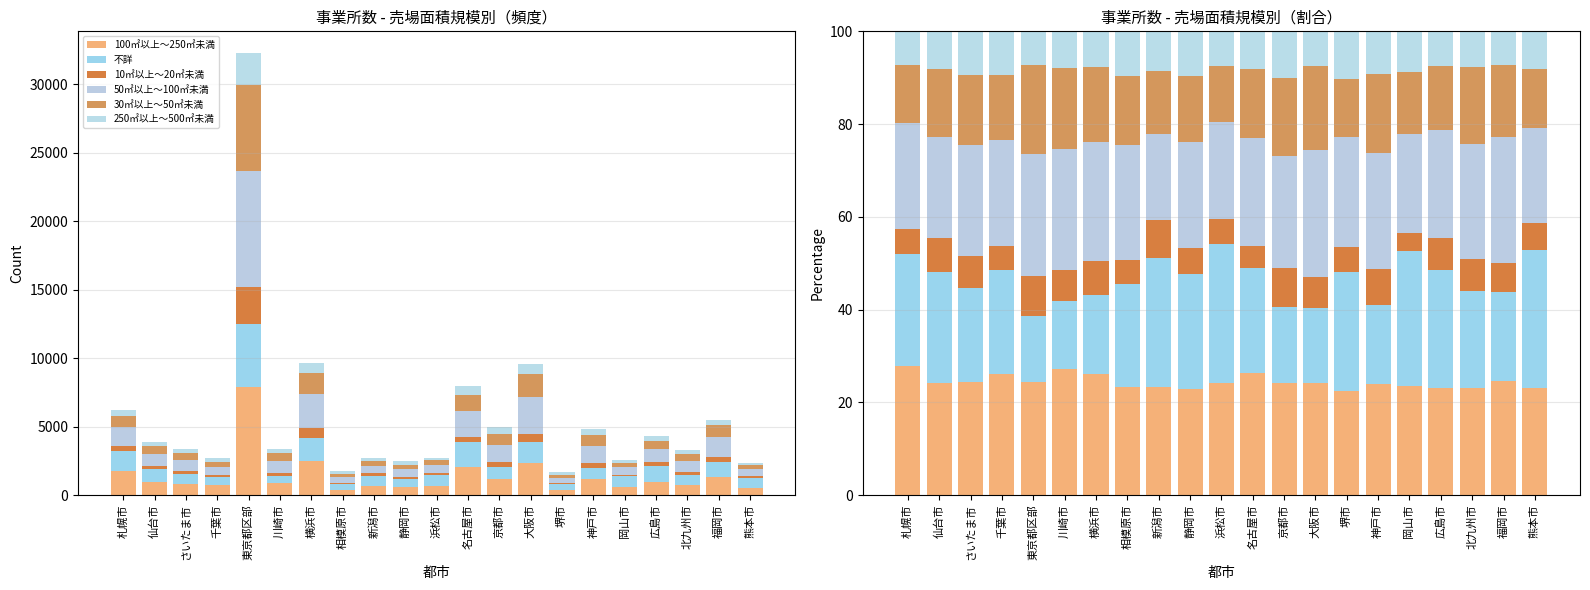

What is the average value of the 250㎡以上～500㎡未満 series?

8.4